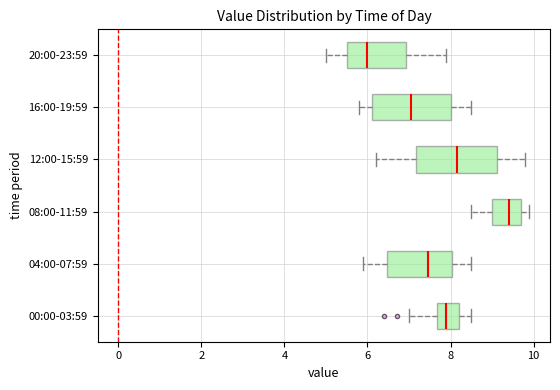

Reading bottom to top, transcribe this box plot: for each box, give where its median line is, the range the box spans, and where its two whiskers end, as read against the x-axis. The values are not printed on the chart, so give them approximately, as read against the axis.

00:00-03:59: median 8.0, box 7.6 to 8.2, whiskers 7.0 to 8.6
04:00-07:59: median 7.4, box 6.4 to 8.0, whiskers 6.0 to 8.6
08:00-11:59: median 9.4, box 9.0 to 9.8, whiskers 8.6 to 10.0
12:00-15:59: median 8.2, box 7.2 to 9.2, whiskers 6.2 to 9.8
16:00-19:59: median 7.0, box 6.2 to 8.0, whiskers 5.8 to 8.6
20:00-23:59: median 6.0, box 5.6 to 7.0, whiskers 5.0 to 8.0